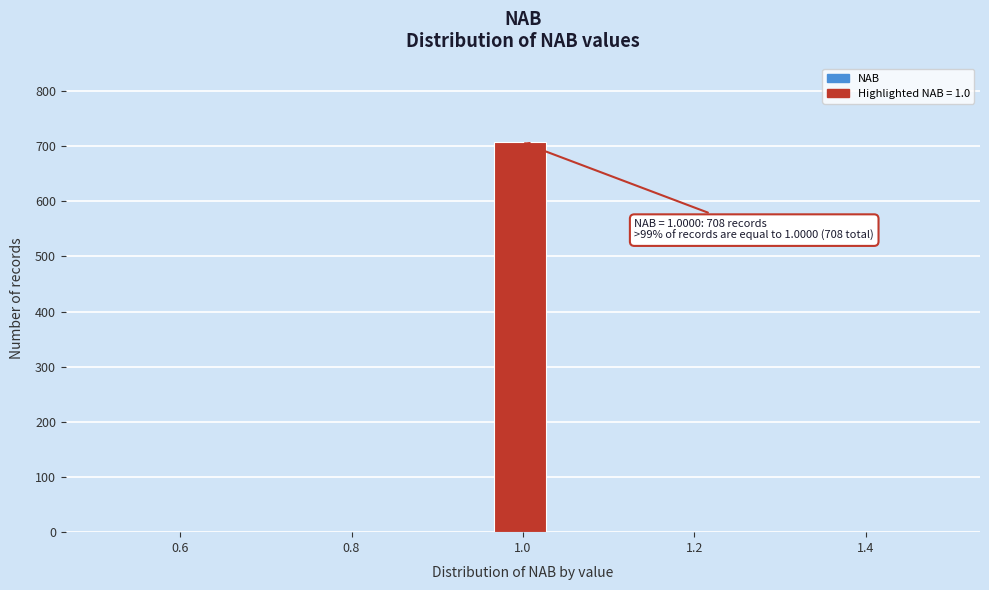

Around what value on the x-axis is the tallest bar? Give the approximate position of its centre, as read against the axis.

1.00